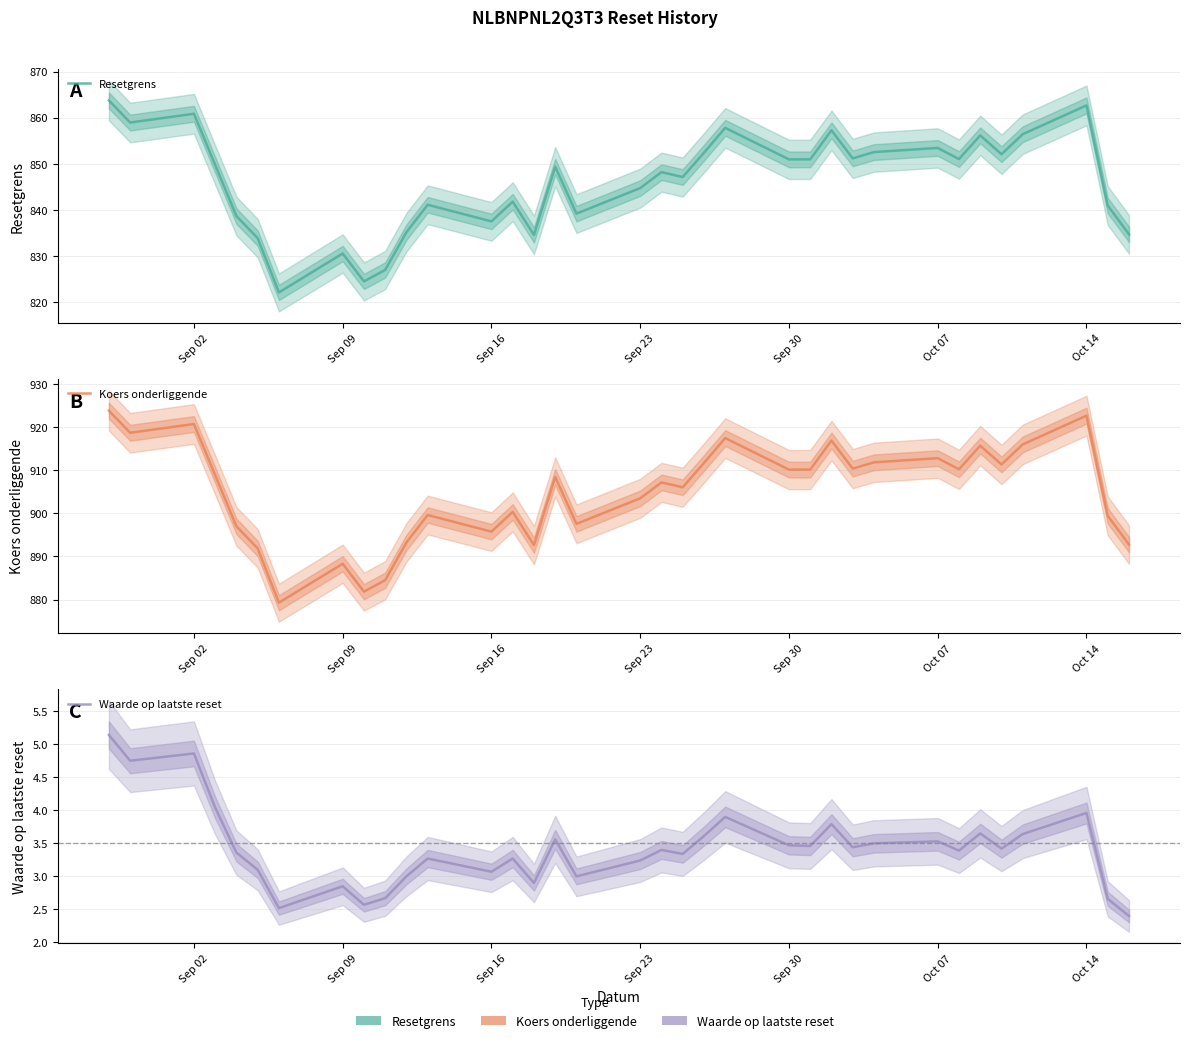

List the series in order of their peak value, highest first.

Koers onderliggende, Resetgrens, Waarde op laatste reset